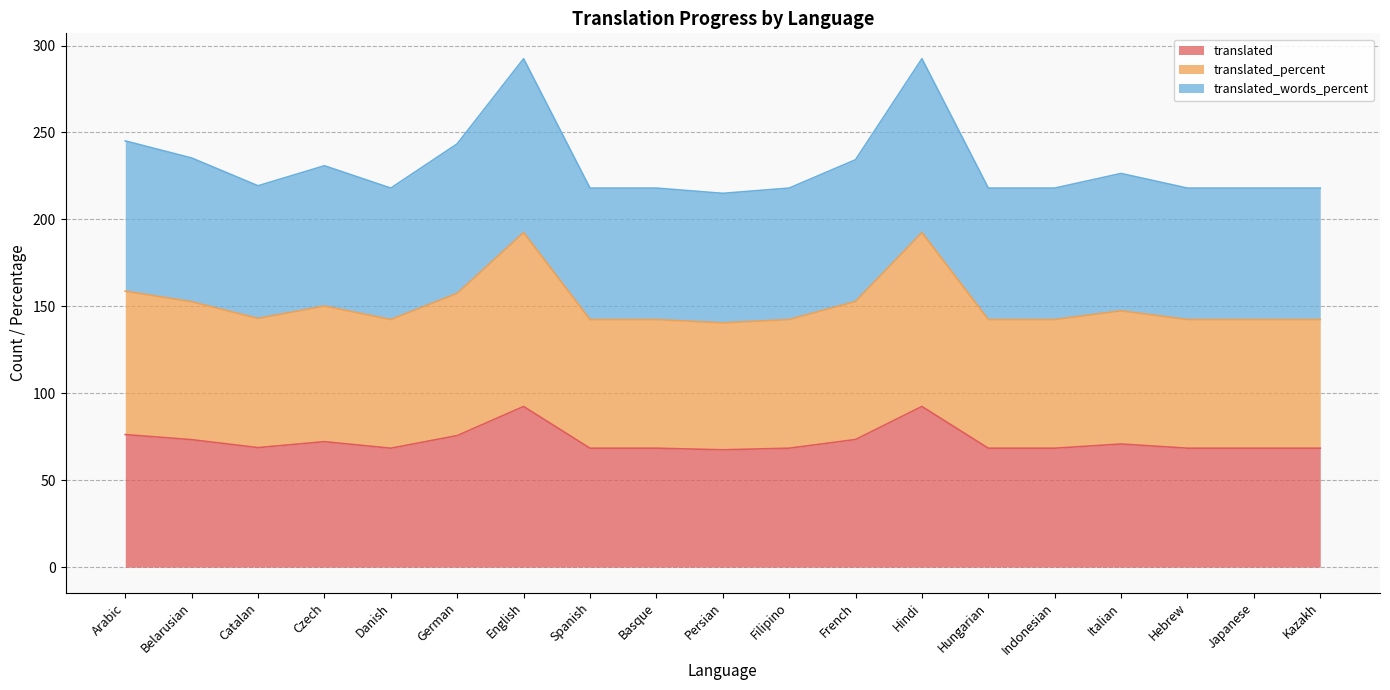

Reading right to left, list all the values displayed in this chart.

translated: 68.4	68.4	68.4	70.8	68.4	68.4	92.4	73.4	68.4	67.5	68.4	68.4	92.4	75.7	68.4	72.2	68.8	73.3	76.2
translated_percent: 142.4	142.4	142.4	147.4	142.4	142.4	192.4	152.8	142.4	140.5	142.4	142.4	192.4	157.5	142.4	150.2	143.1	152.6	158.8
translated_words_percent: 218.0	218.0	218.0	226.4	218.0	218.0	292.4	234.3	218.0	215.0	218.0	218.0	292.4	243.5	218.0	230.9	219.4	235.3	245.2